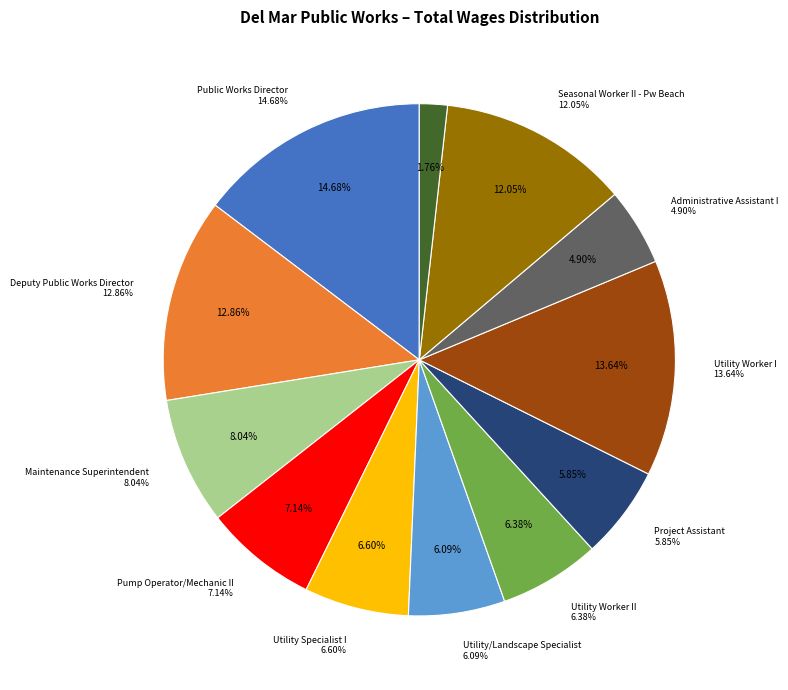

Is it true that Maintenance Superintendent is 8% of the pie?

True